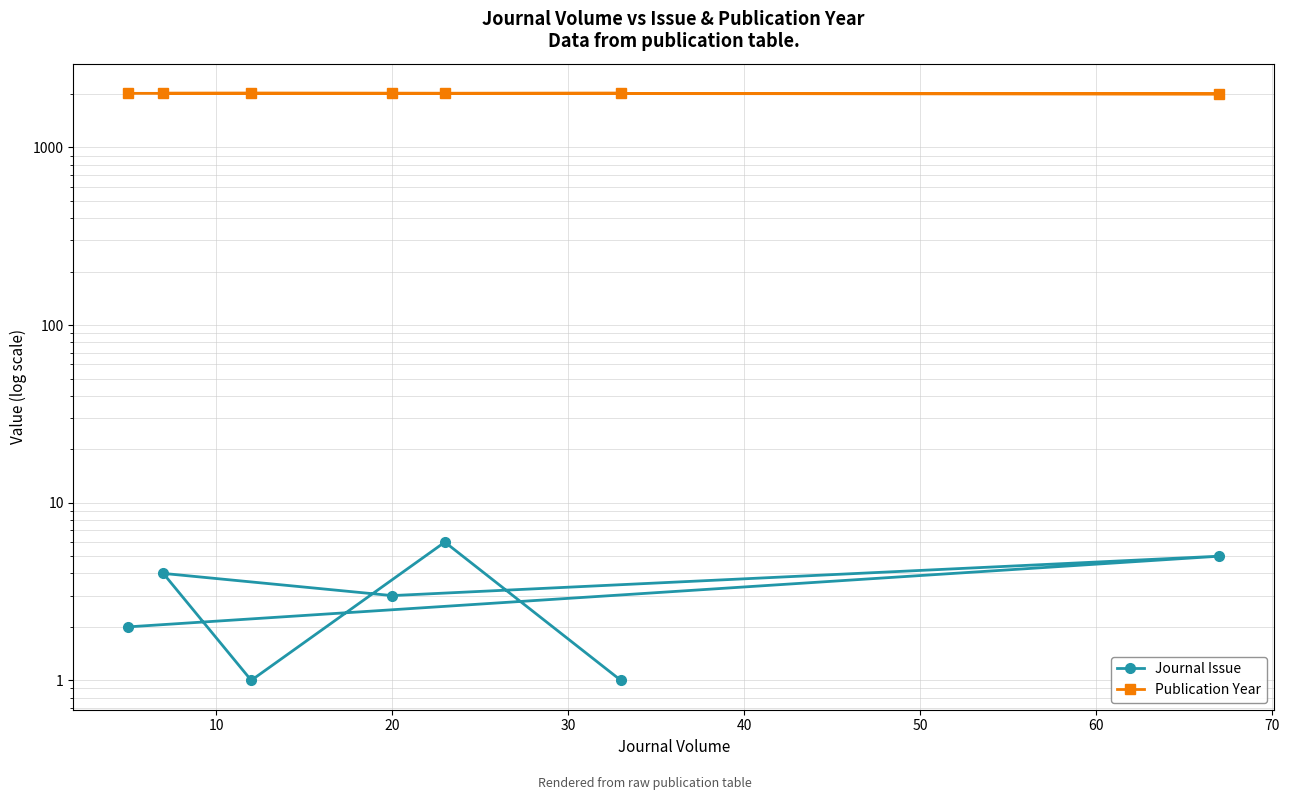

At how many categories does at least one series exceed 175?

7